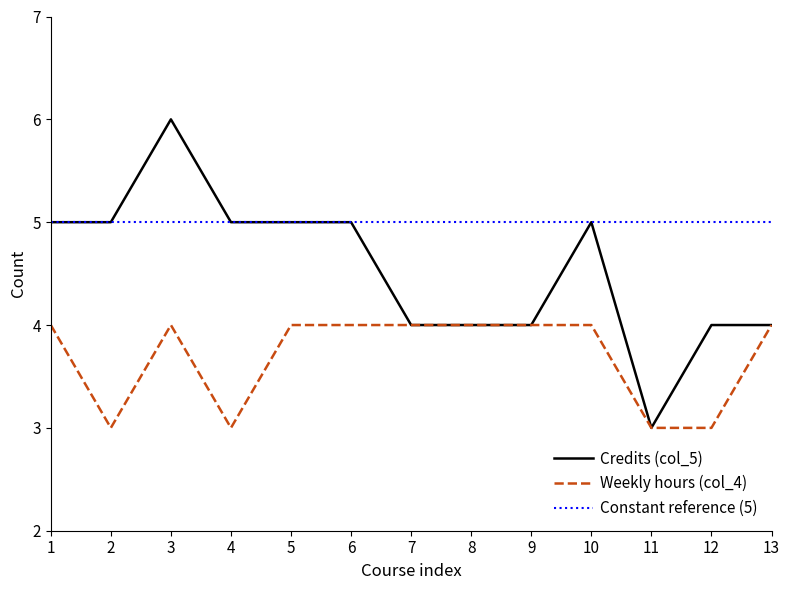

At which label does Credits (col_5) reach its minimum?

11